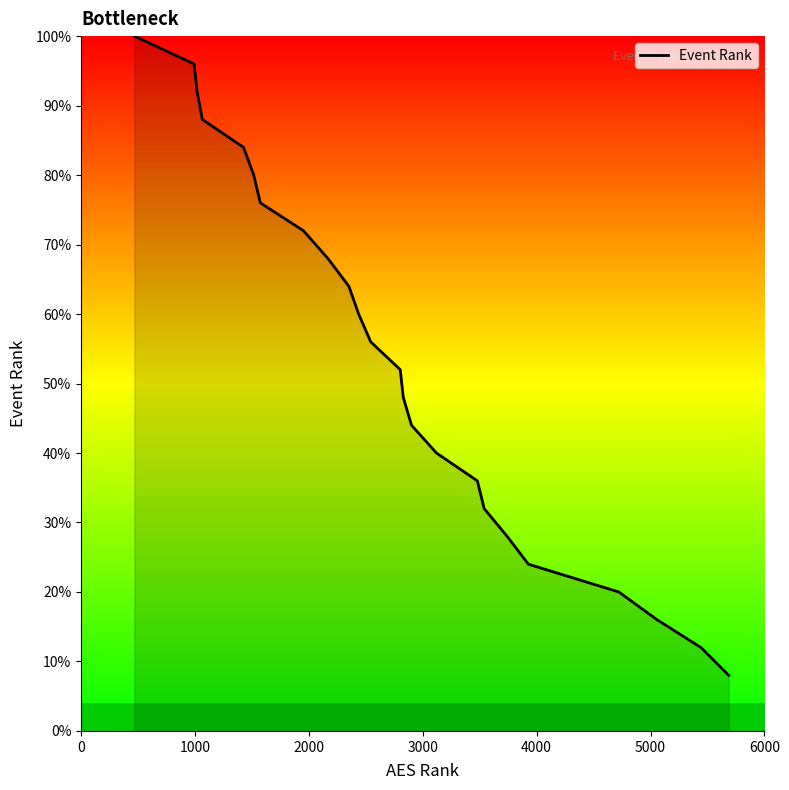

Does the chart display data point markers on the line(s)?

No